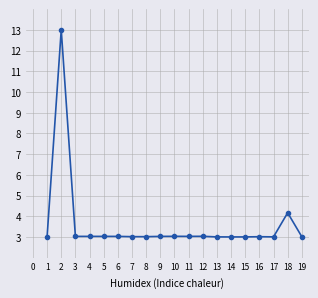

Where is the first local maximum?

2